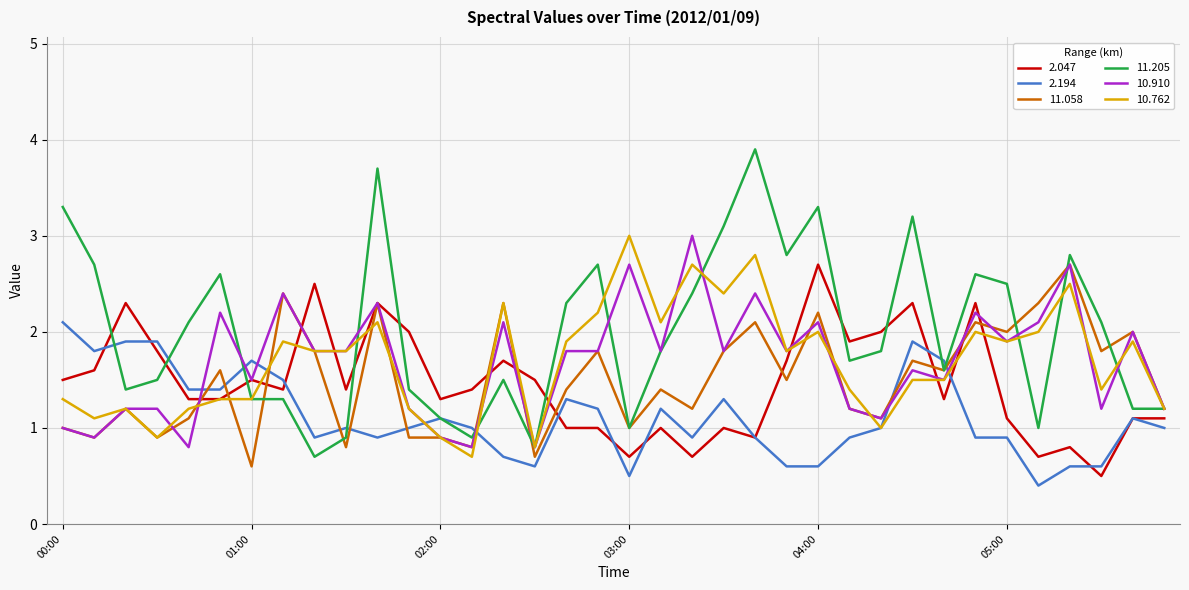

True or false: 11.058 has more than 1 interior local peaks.

True